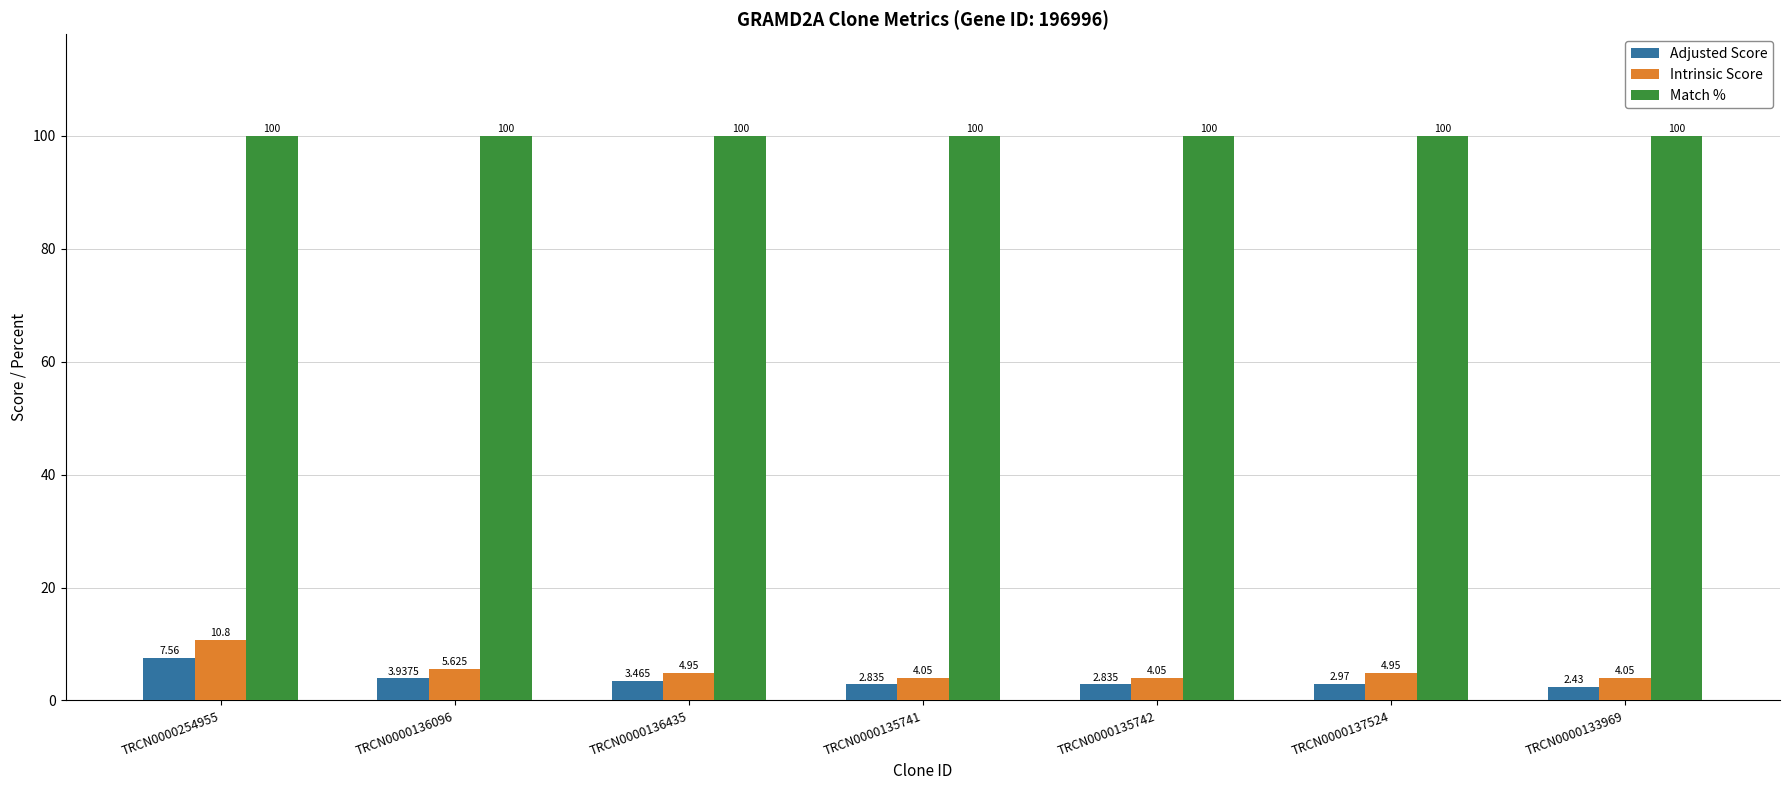

Rank the series at TRCN0000136435 from lowest to highest value.

Adjusted Score, Intrinsic Score, Match %